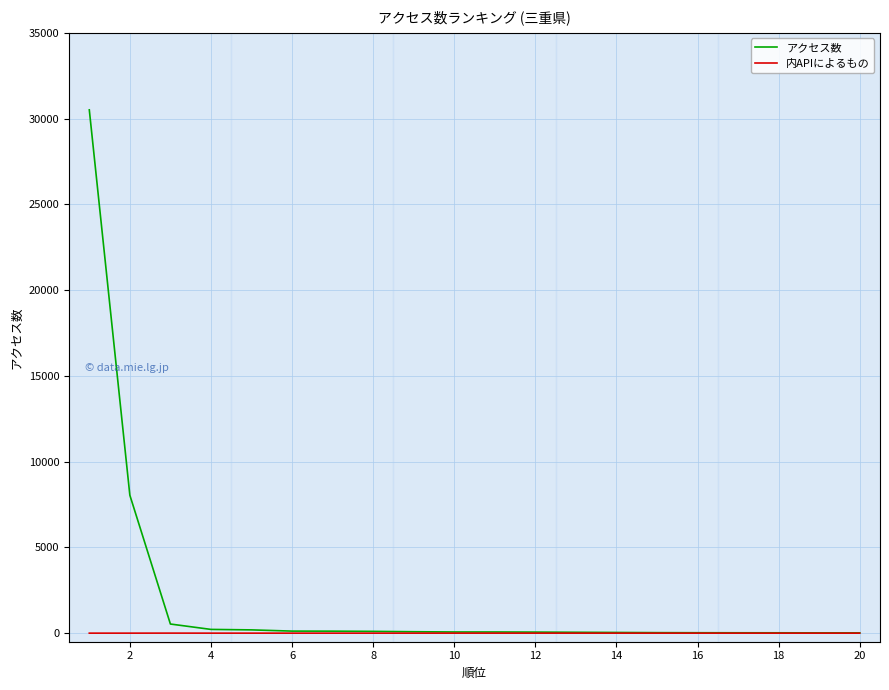

What is the maximum value for アクセス数?

30514